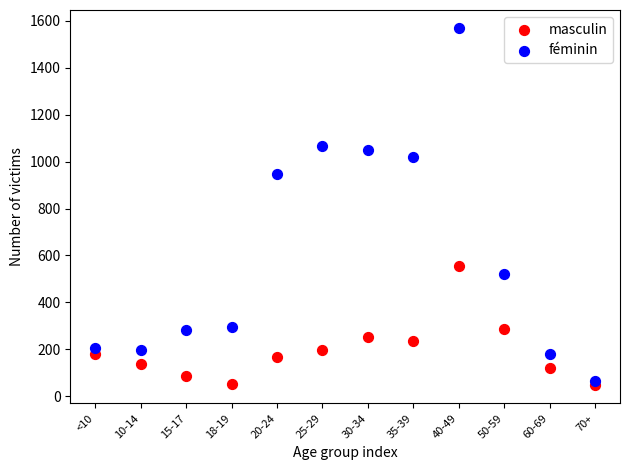

Which series contains the highest Y value?

féminin